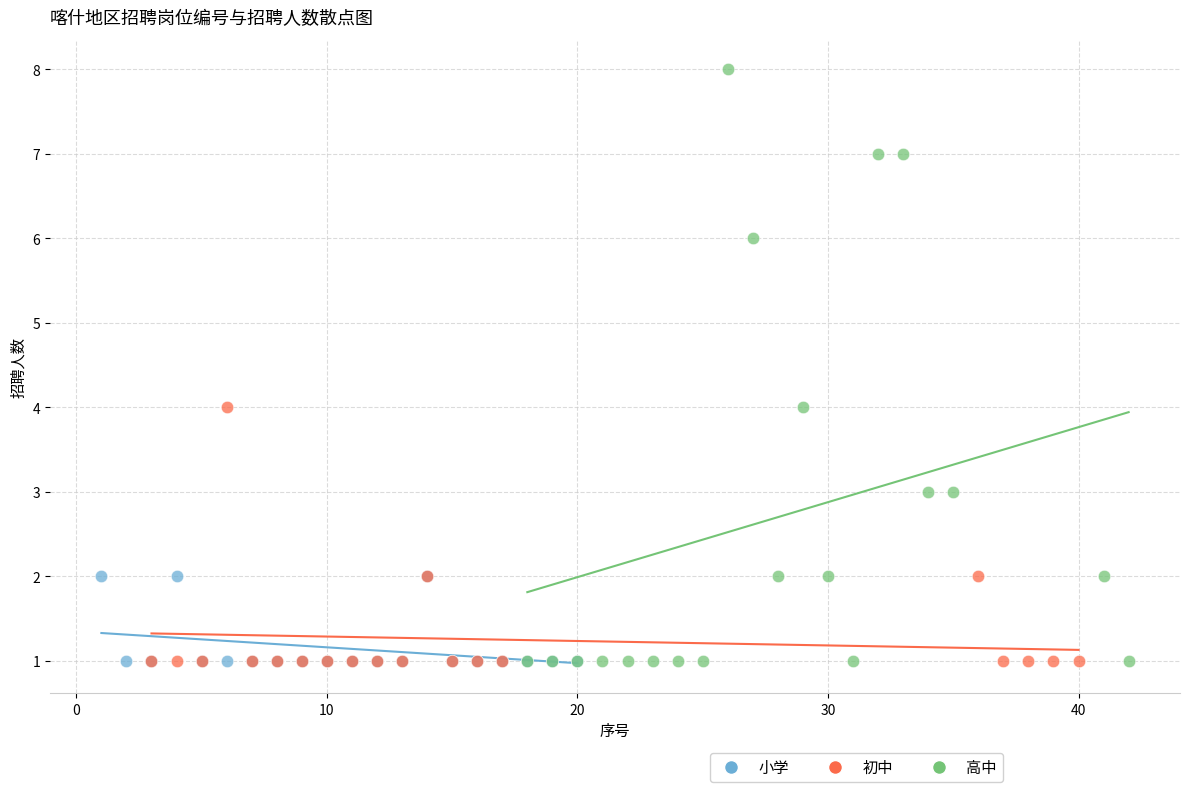

Which series has the largest Y range (max minus min)?

高中